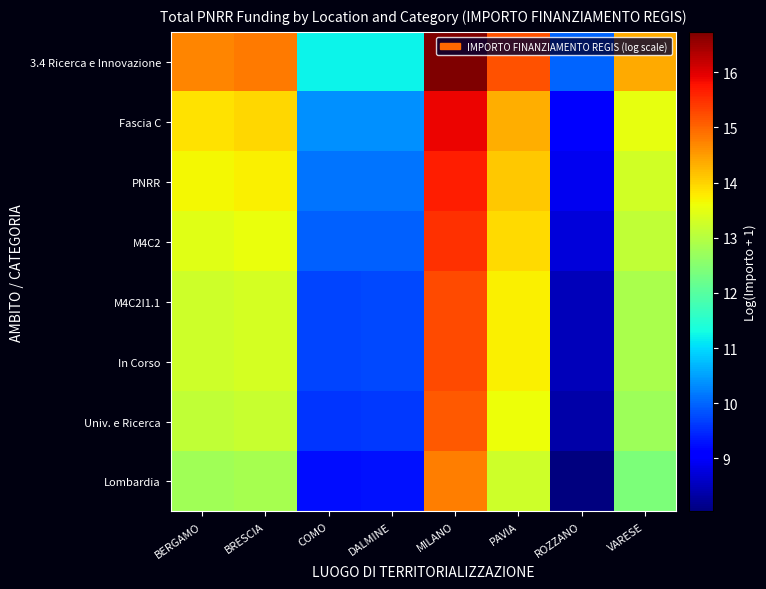

Reading right to left, extract all data points from this chart.

3.4 Ricerca e Innovazione: VARESE=14.4	ROZZANO=10.0	PAVIA=15.2	MILANO=16.7	DALMINE=11.2	COMO=11.2	BRESCIA=14.8	BERGAMO=14.7
Fascia C: VARESE=13.5	ROZZANO=9.1	PAVIA=14.3	MILANO=15.9	DALMINE=10.4	COMO=10.4	BRESCIA=14.0	BERGAMO=13.9
PNRR: VARESE=13.3	ROZZANO=8.9	PAVIA=14.1	MILANO=15.7	DALMINE=10.1	COMO=10.1	BRESCIA=13.7	BERGAMO=13.6
M4C2: VARESE=13.1	ROZZANO=8.7	PAVIA=13.9	MILANO=15.5	DALMINE=10.0	COMO=9.9	BRESCIA=13.6	BERGAMO=13.5
M4C2I1.1: VARESE=12.9	ROZZANO=8.5	PAVIA=13.7	MILANO=15.3	DALMINE=9.7	COMO=9.7	BRESCIA=13.3	BERGAMO=13.2
In Corso: VARESE=12.9	ROZZANO=8.5	PAVIA=13.7	MILANO=15.3	DALMINE=9.7	COMO=9.7	BRESCIA=13.3	BERGAMO=13.2
Univ. e Ricerca: VARESE=12.8	ROZZANO=8.4	PAVIA=13.6	MILANO=15.1	DALMINE=9.6	COMO=9.6	BRESCIA=13.2	BERGAMO=13.1
Lombardia: VARESE=12.4	ROZZANO=8.0	PAVIA=13.2	MILANO=14.8	DALMINE=9.3	COMO=9.3	BRESCIA=12.9	BERGAMO=12.8